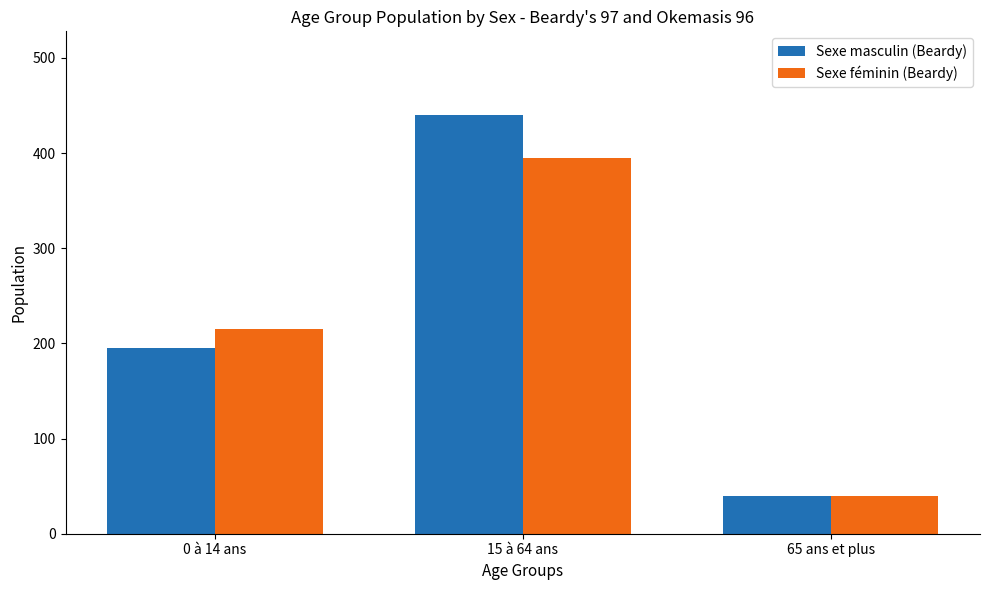

How many distinct data groups are displayed?

2